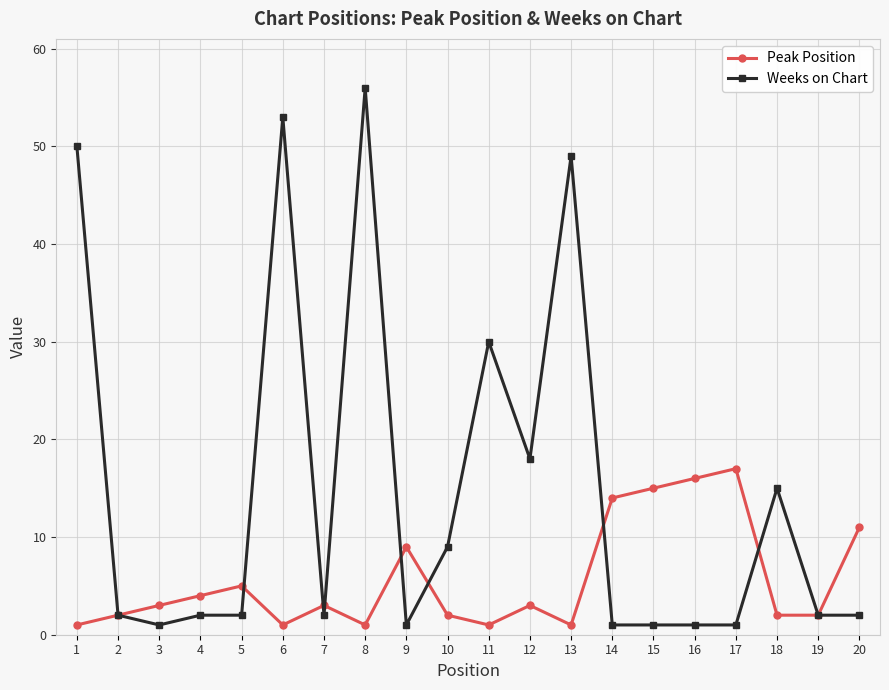

What is the difference between the highest and lowest values at 15?

14